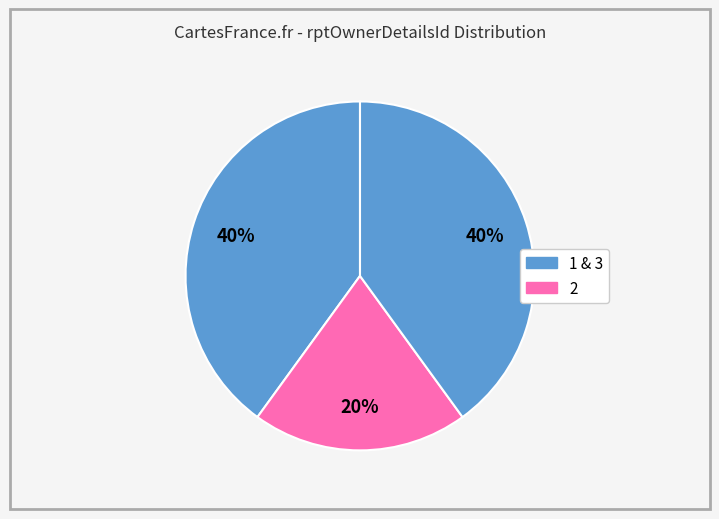

How many segments does this pie chart have?

3